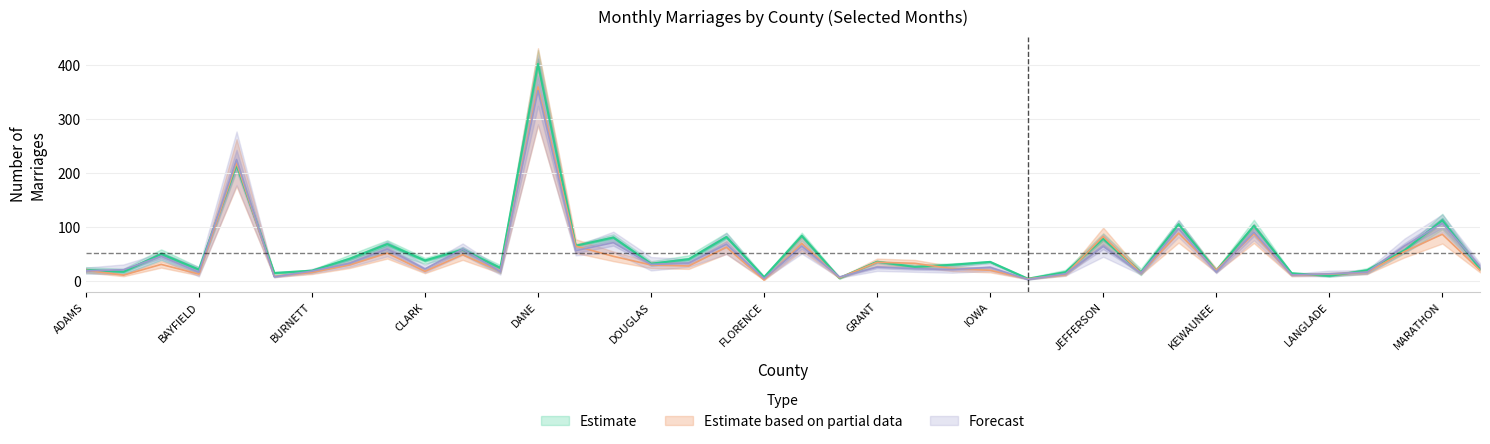

At which label does Sep-2017 first exceed 34?

BARRON